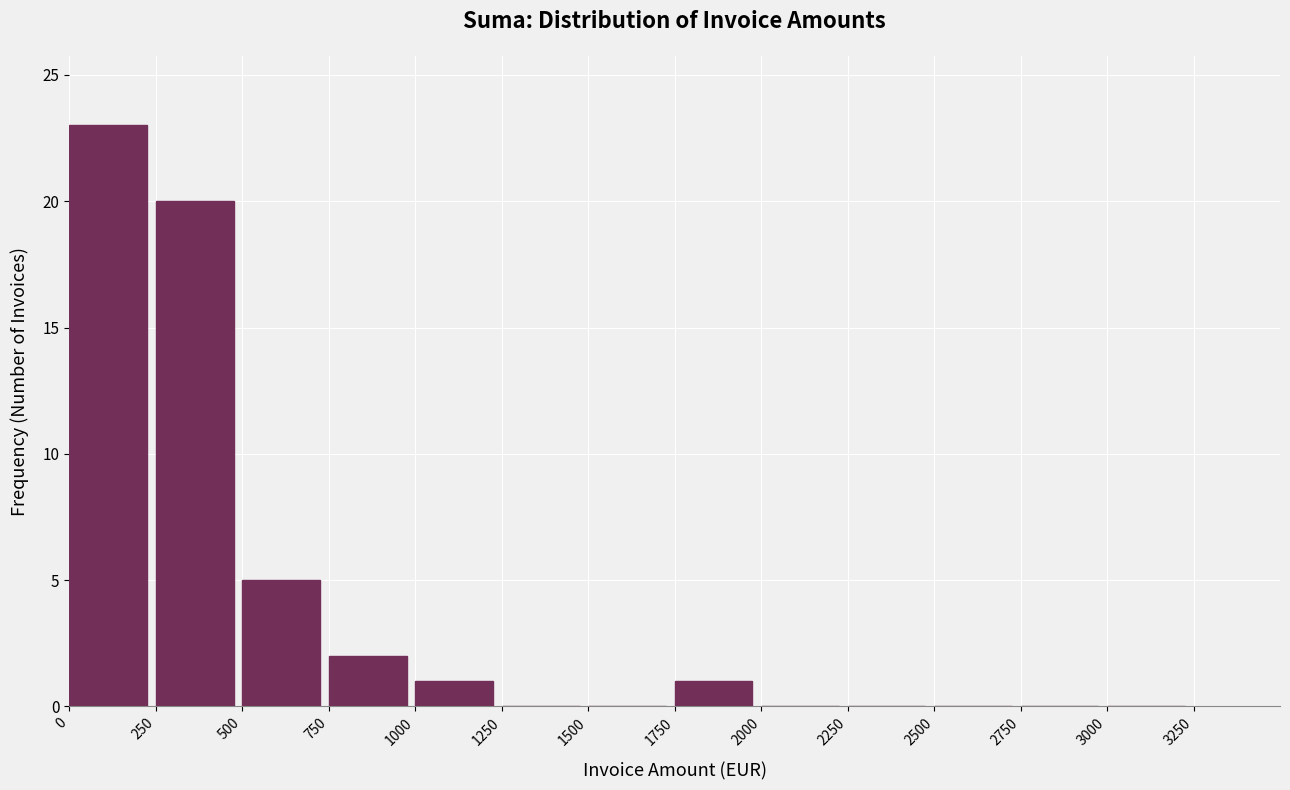

Reading left to right, list every bar in this chart as the range it spans on the x-axis followed by its height. The values are not printed on the chart, so give them approximately, as read against the axis.

0 to 250: 23
250 to 500: 20
500 to 750: 5
750 to 1000: 2
1000 to 1250: 1
1250 to 1500: 0
1500 to 1750: 0
1750 to 2000: 1
2000 to 2250: 0
2250 to 2500: 0
2500 to 2750: 0
2750 to 3000: 0
3000 to 3250: 0